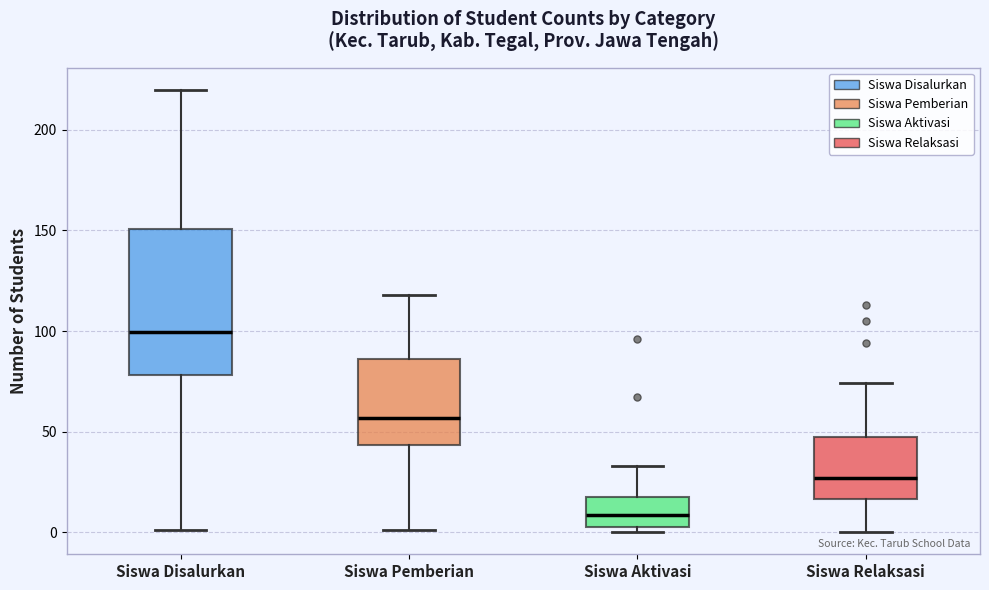

Reading left to right, transcribe this box plot: for each box, give where its median line is, the range the box spans, and where its two whiskers end, as read against the y-axis. The values are not printed on the chart, so give them approximately, as read against the axis.

Siswa Disalurkan: median 100, box 80 to 150, whiskers 0 to 220
Siswa Pemberian: median 55, box 45 to 85, whiskers 0 to 120
Siswa Aktivasi: median 10, box 5 to 20, whiskers 0 to 35
Siswa Relaksasi: median 25, box 15 to 45, whiskers 0 to 75